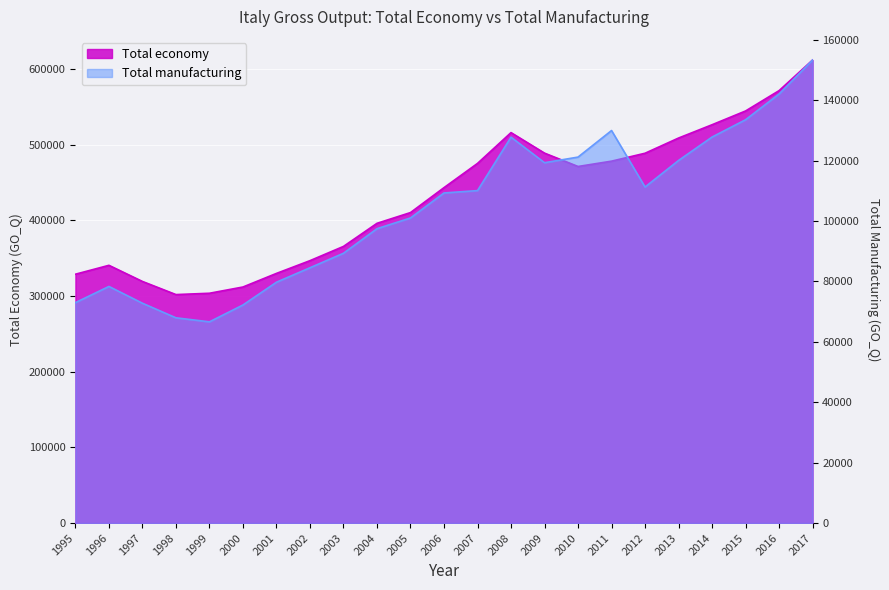

Read the Total economy value at 2003.

365730.3